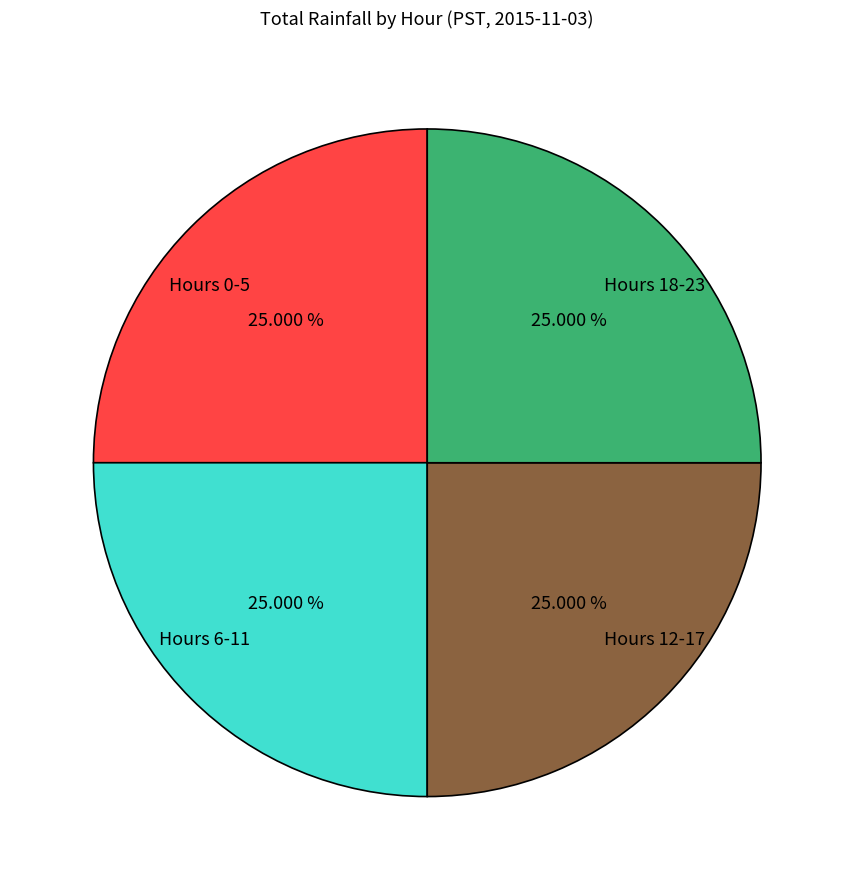

Approximately how many times larger is the value at Hours 6-11 compared to Hours 0-5?

1.0